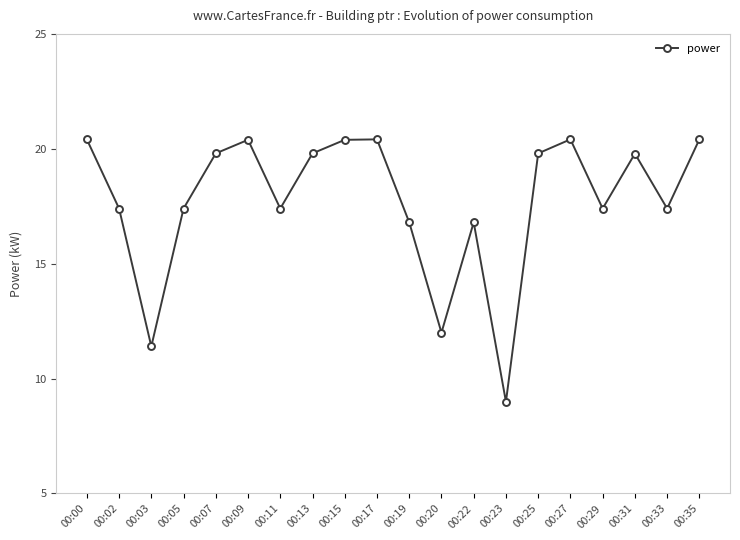

What is the greatest value displayed?

20.4